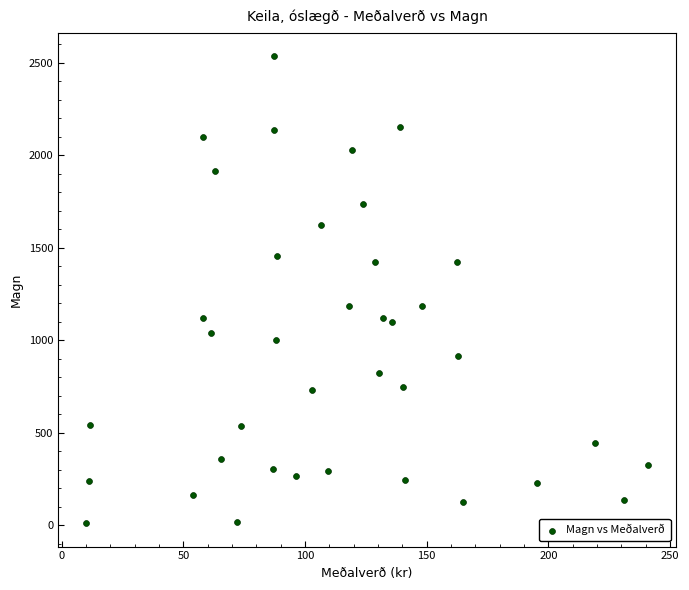

What is the range of Y values (max minus min)?

2526